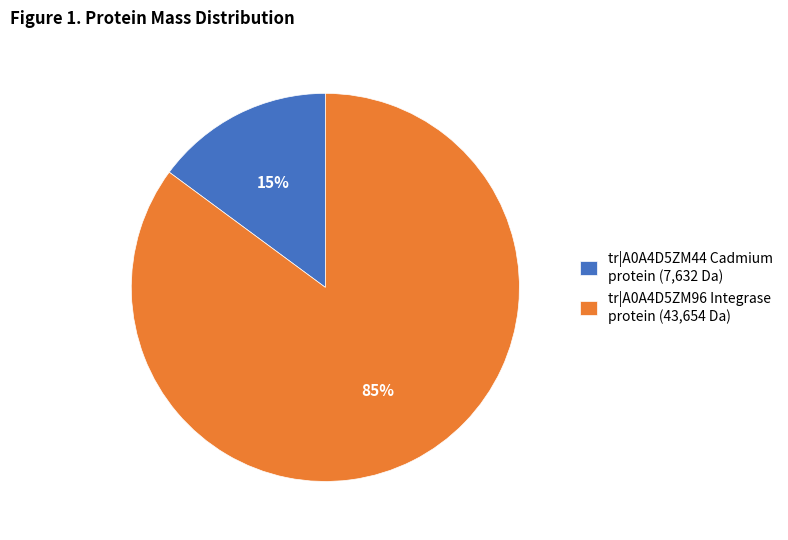

Does tr|A0A4D5ZM44 Cadmium protein (7,632 Da) account for over 50% of the chart?

No